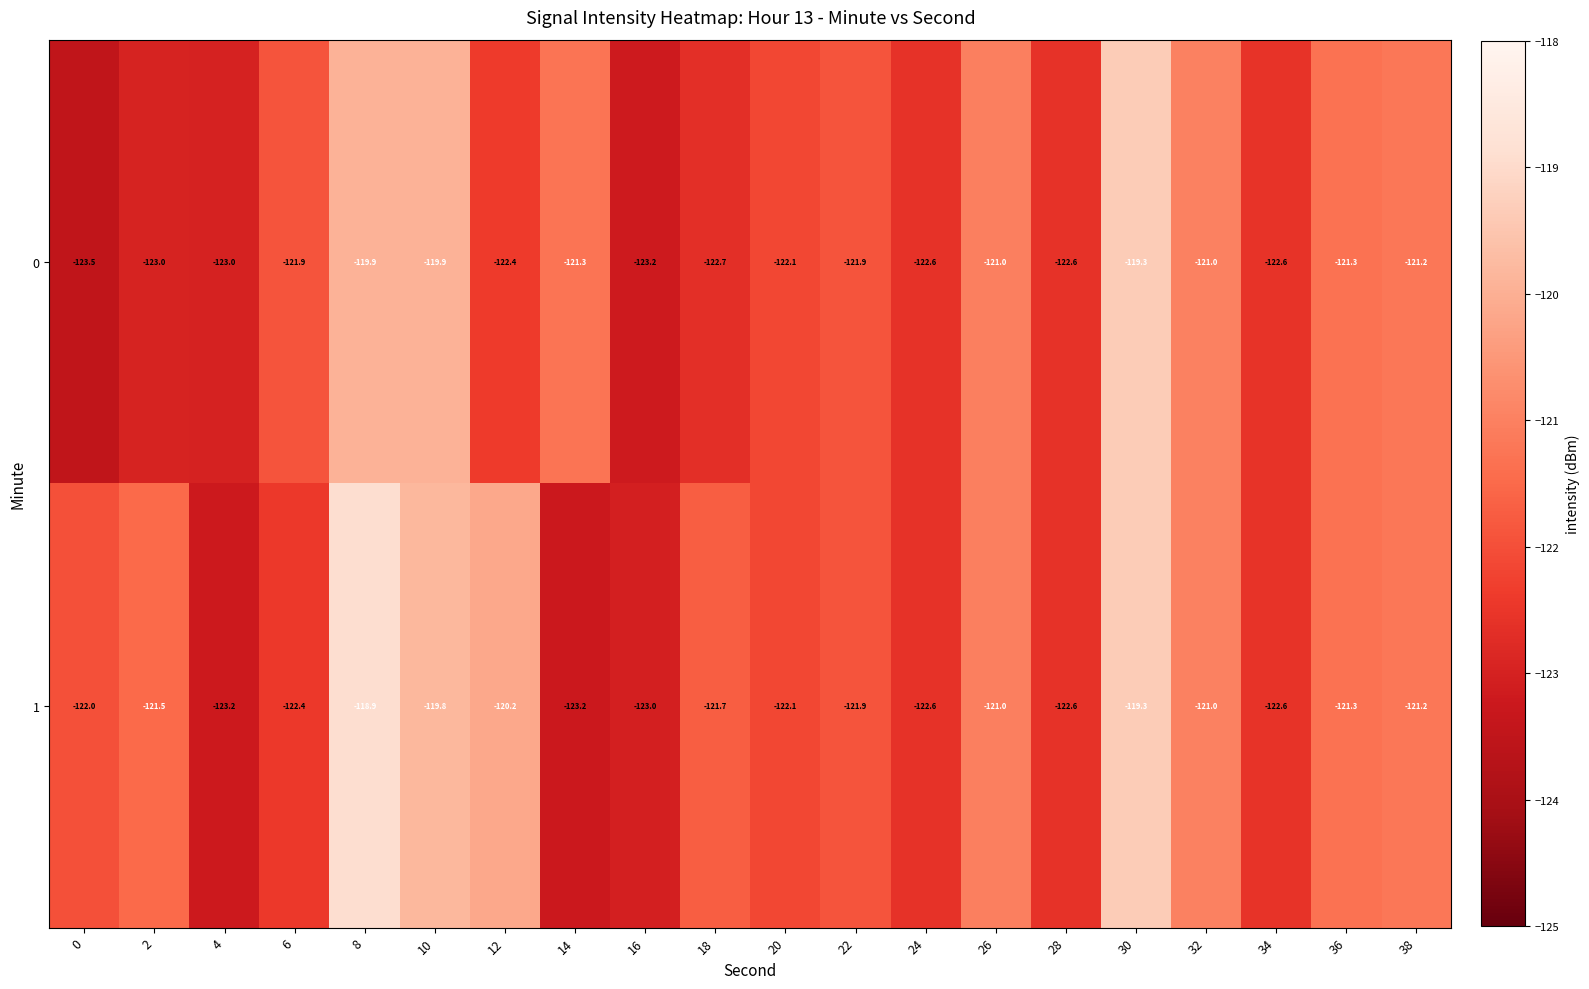

True or false: 1 has a value of -122.6 at 24.

True